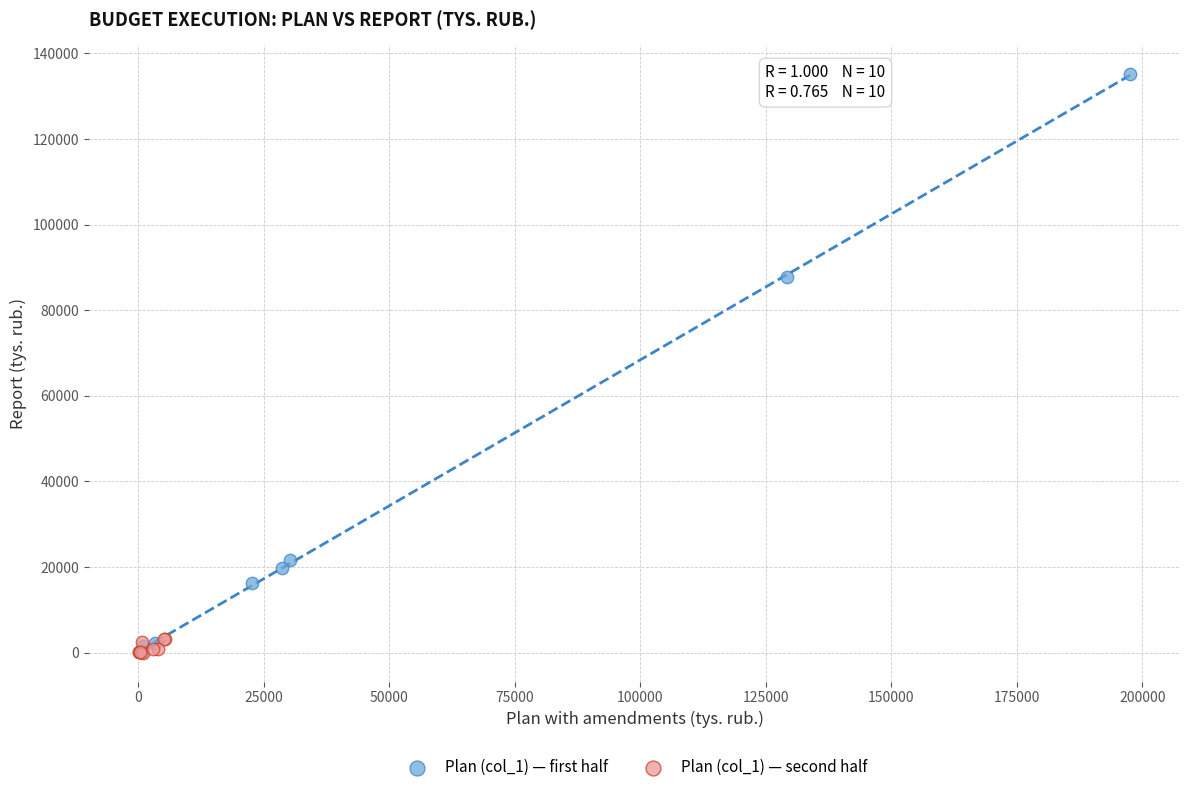

What are all the series names shown in the legend?

Plan (col_1) — first half, Plan (col_1) — second half